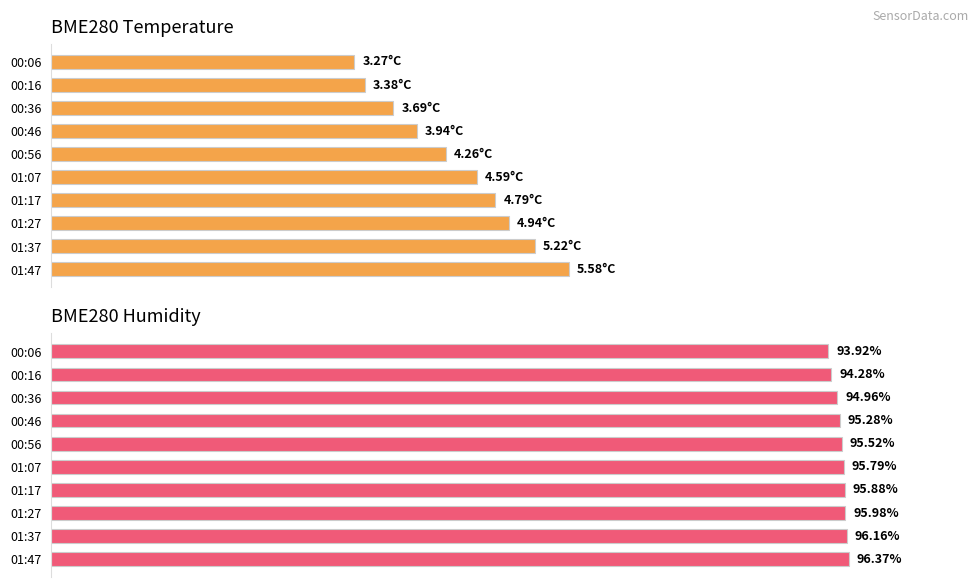

Between 00:16 and 00:56, which series saw the biggest shift?

BME280_temperature